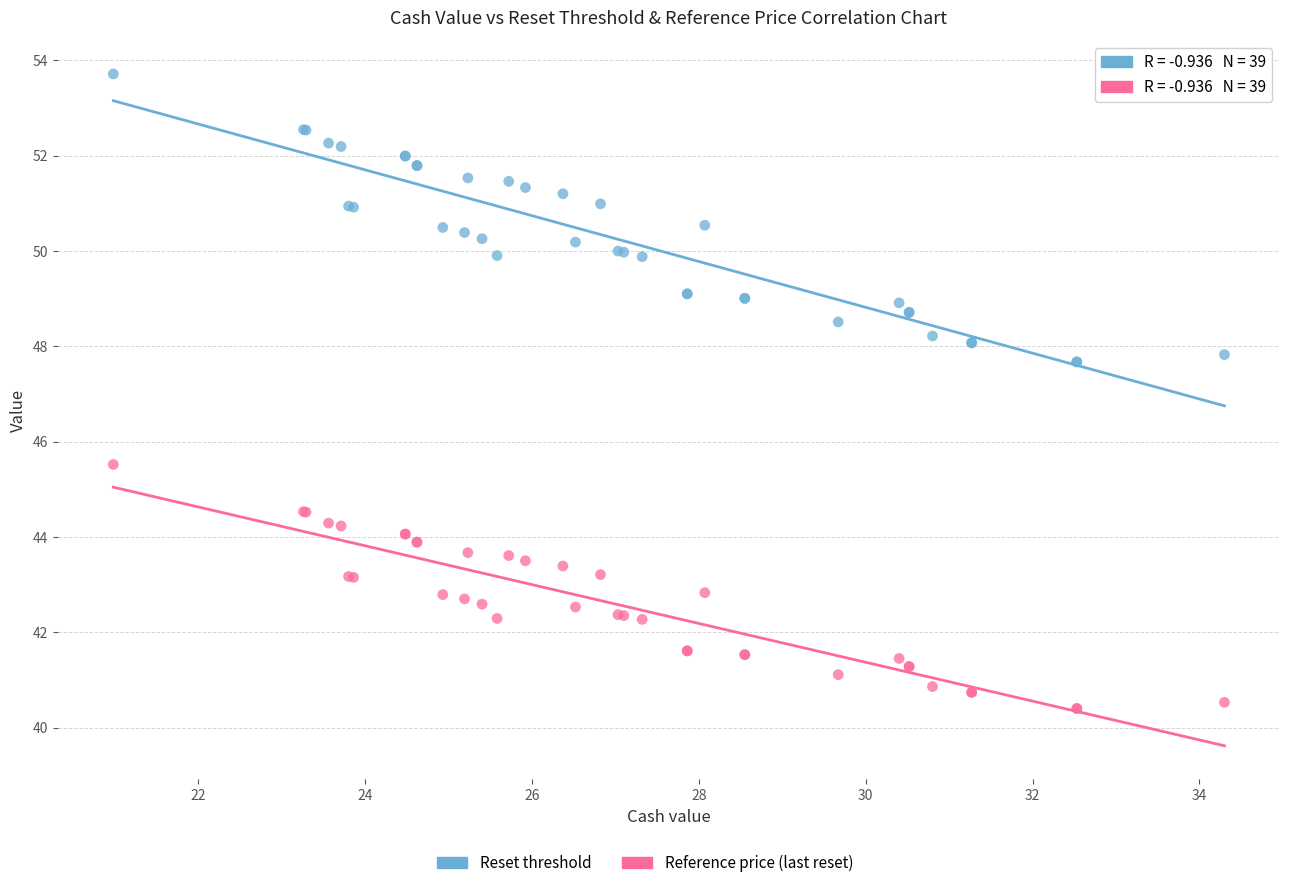

Which series contains the lowest Y value?

Reference price (last reset)